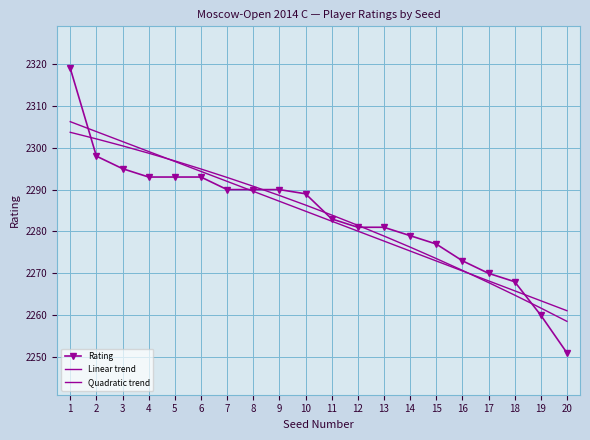

Which series has the largest total across all categories?

Linear trend